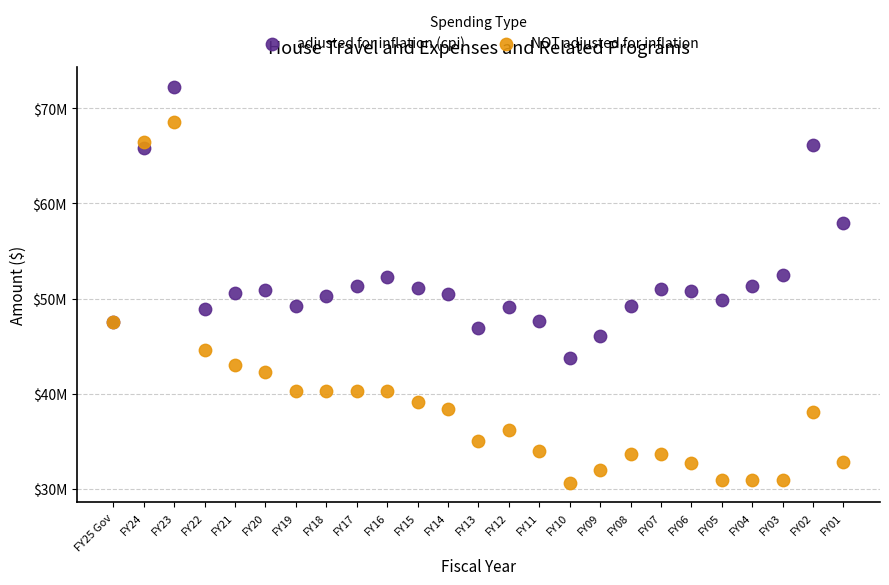

Which series has the widest spread of Y values?

NOT adjusted for inflation